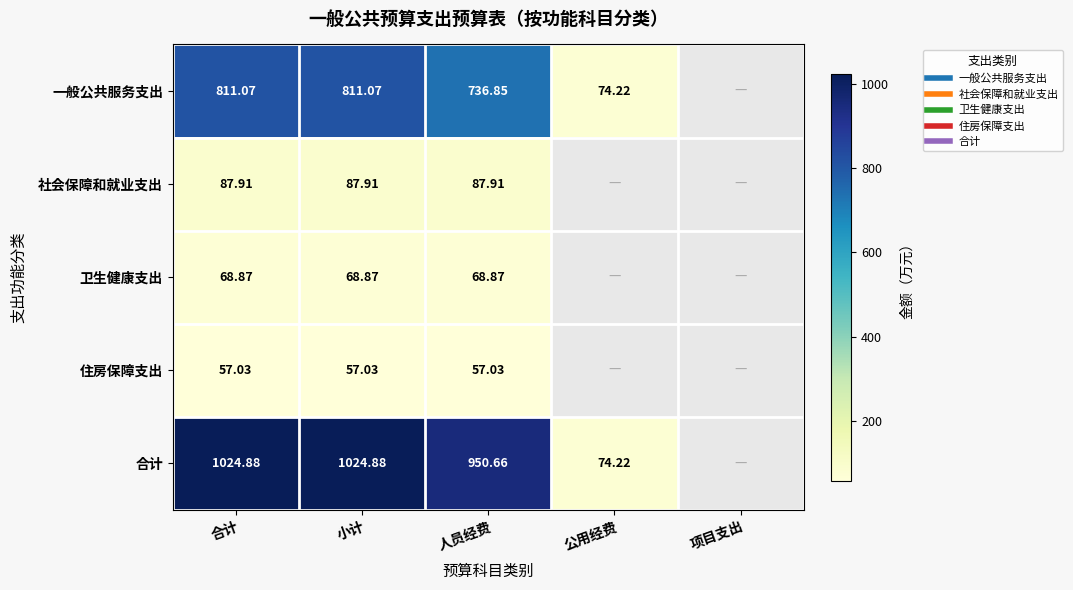

What is the minimum value for 卫生健康支出?

68.9